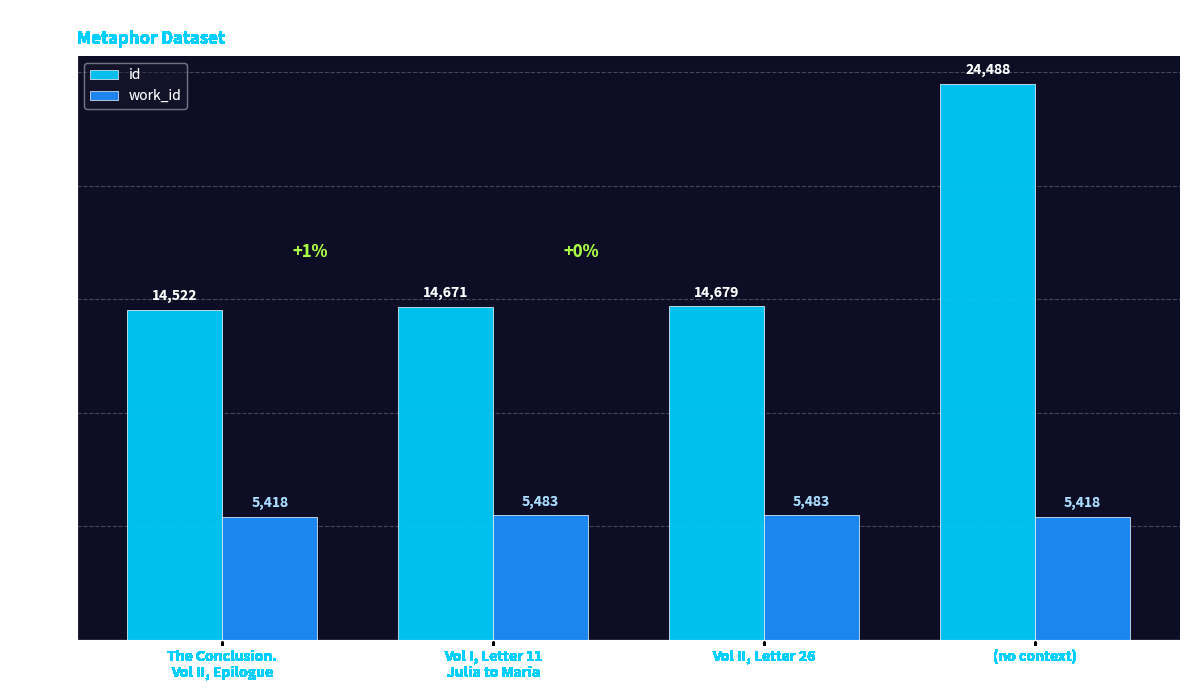

What is the approximate value of id at Vol I, Letter 11
Julia to Maria?

14671